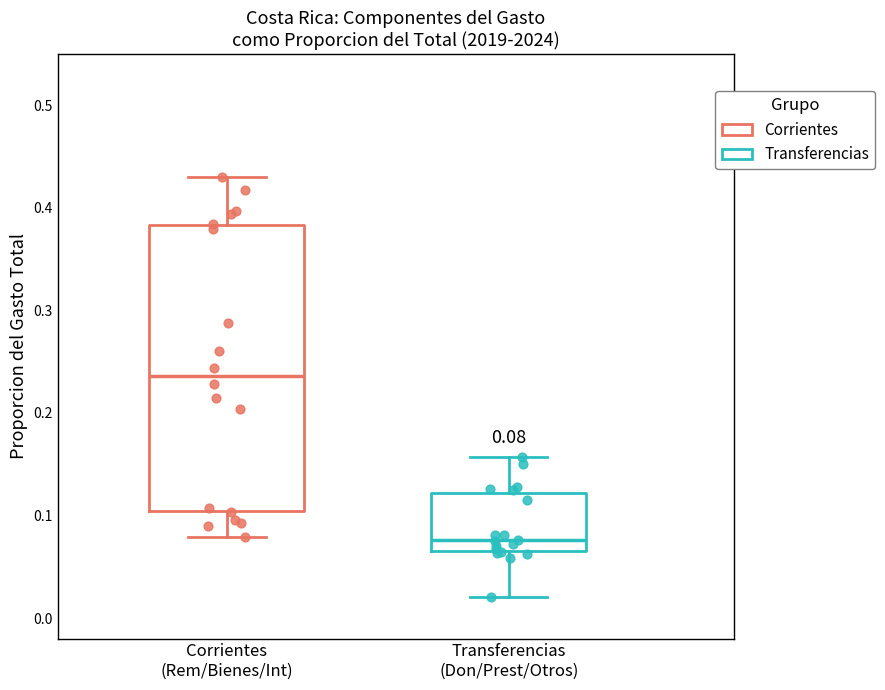

Which box is the tallest, from its lower edge to its upper edge?

Corrientes (Rem/Bienes/Int)